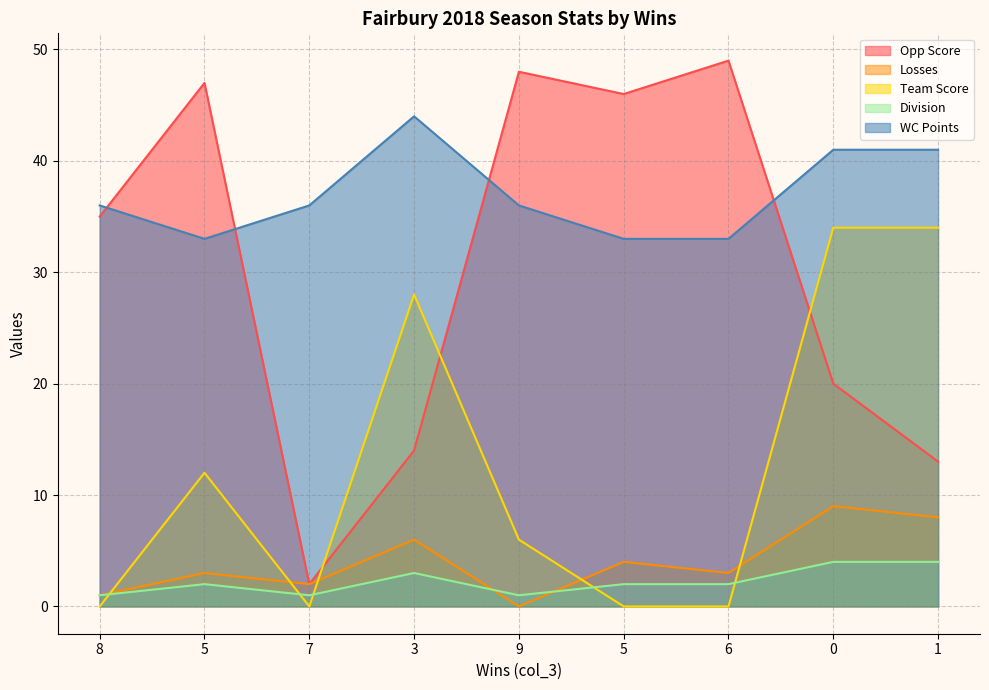

True or false: Losses and WC Points cross at least once.

False